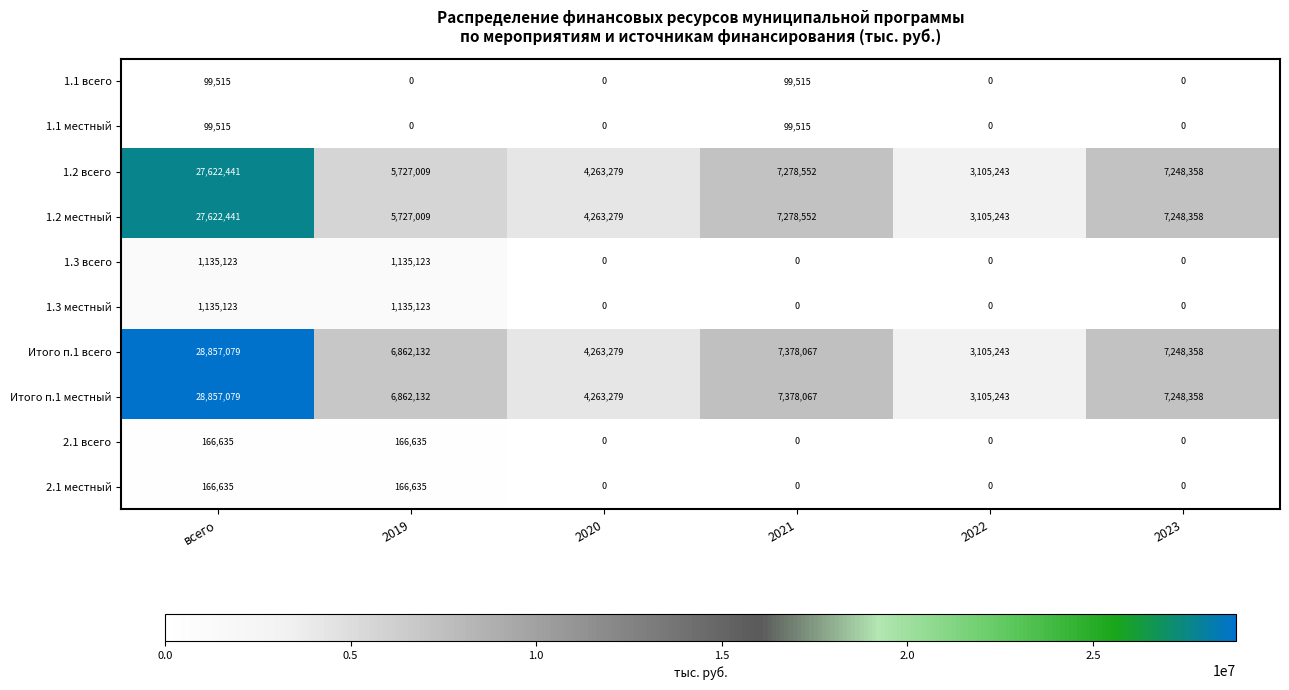

What is the spread (max minus min) of values at 2022?

3105243